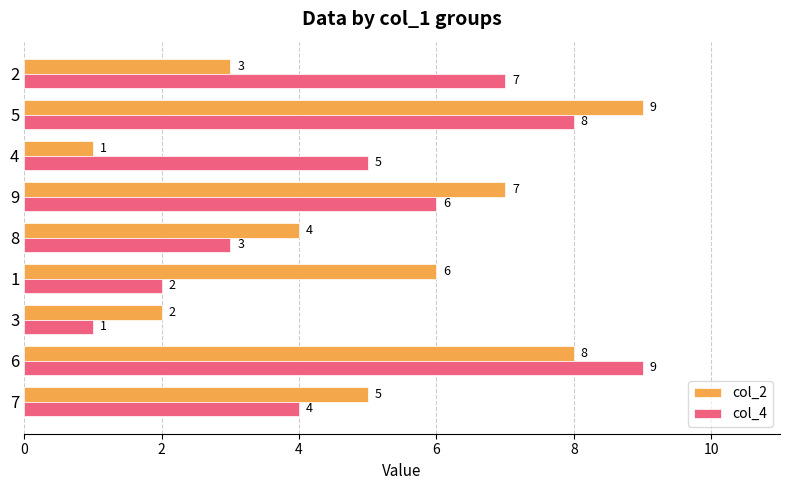

Rank the series at 2 from highest to lowest value.

col_4, col_2